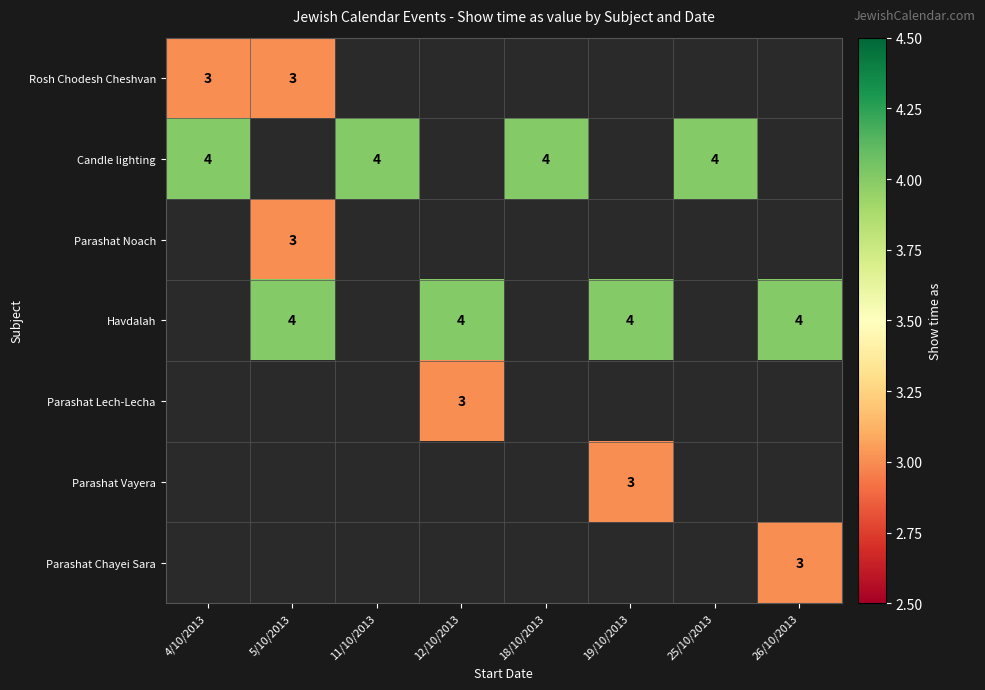

The Parashat Lech-Lecha series shows 3 at 12/10/2013. True or false?

True